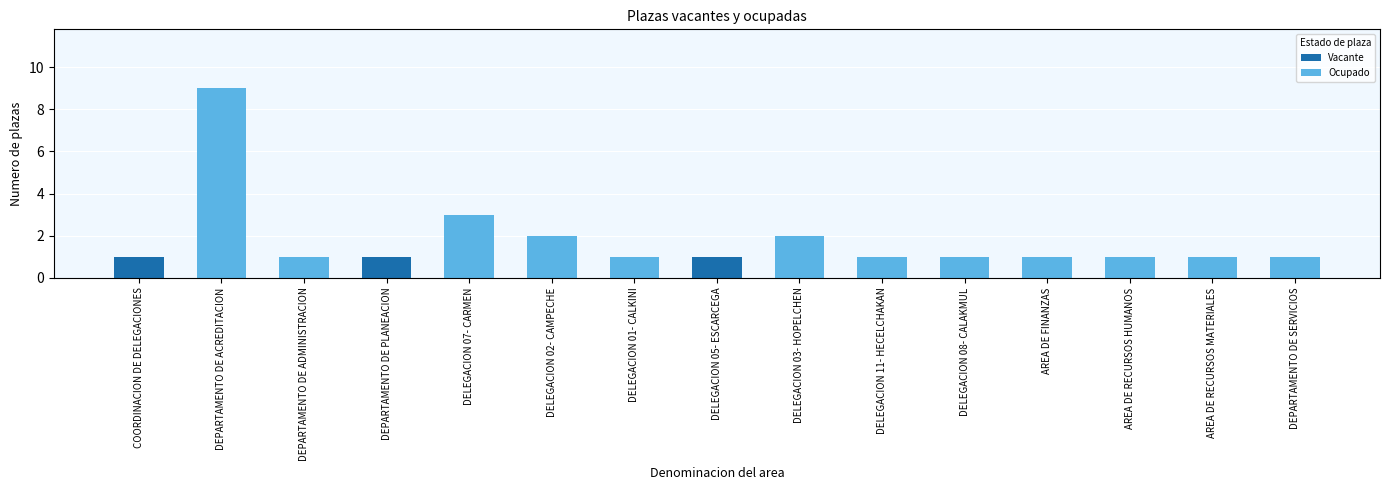

The value of Vacante at DELEGACION 07- CARMEN is 0. True or false?

True